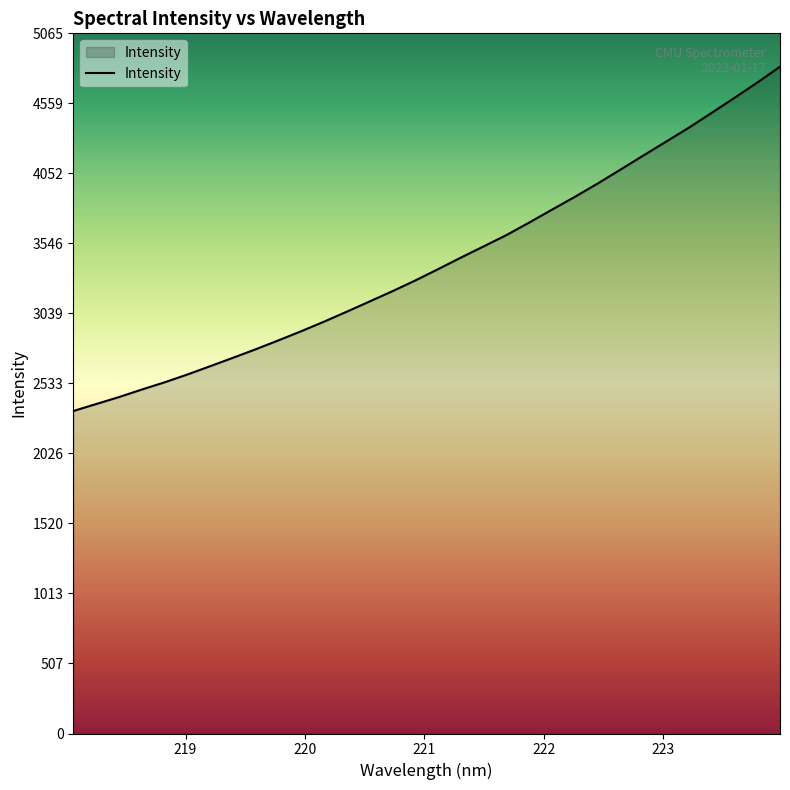

What is the maximum value shown in the chart?

4823.9